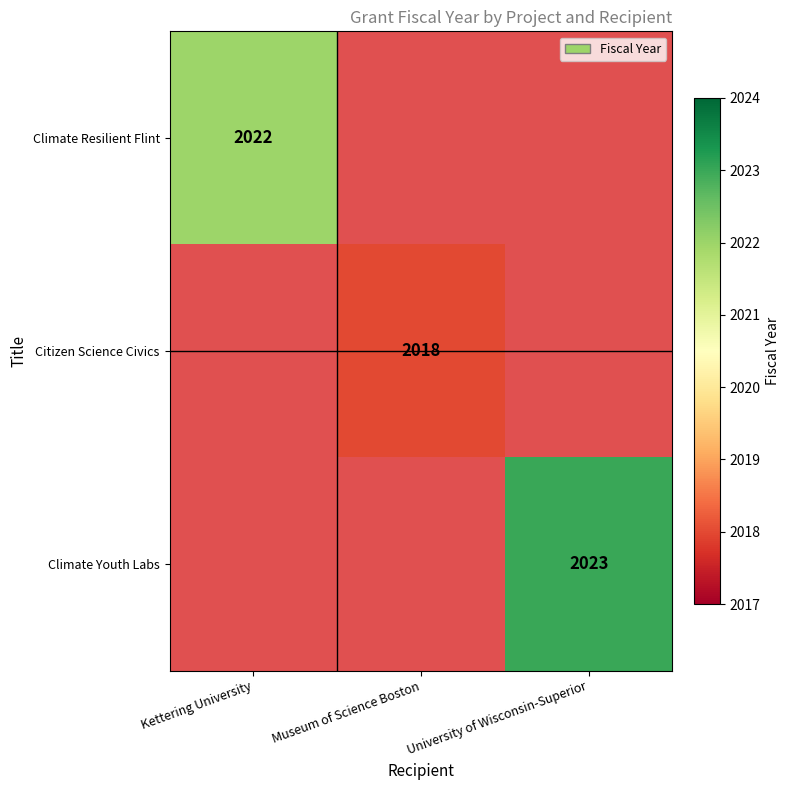

How many data points does each series have?

3